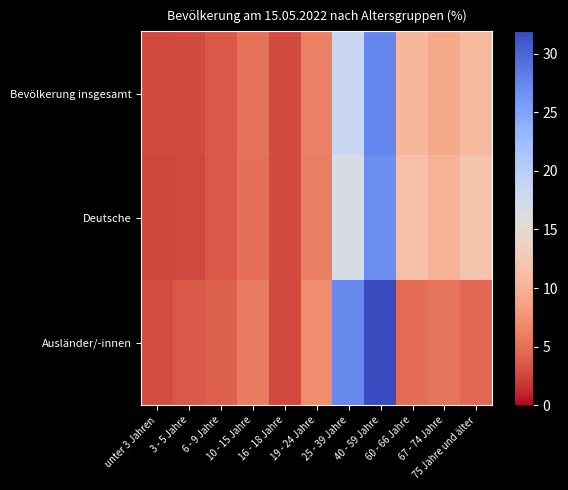

Reading right to left, what are all the values shown in this chart?

Bevölkerung insgesamt: 75 Jahre und älter=10.9	67 - 74 Jahre=9.4	60 - 66 Jahre=10.6	40 - 59 Jahre=27.5	25 - 39 Jahre=18.2	19 - 24 Jahre=6.2	16 - 18 Jahre=2.8	10 - 15 Jahre=5.2	6 - 9 Jahre=3.6	3 - 5 Jahre=2.8	unter 3 Jahren=2.7
Deutsche: 75 Jahre und älter=12.0	67 - 74 Jahre=10.1	60 - 66 Jahre=11.5	40 - 59 Jahre=26.8	25 - 39 Jahre=16.8	19 - 24 Jahre=6.0	16 - 18 Jahre=2.8	10 - 15 Jahre=5.1	6 - 9 Jahre=3.5	3 - 5 Jahre=2.7	unter 3 Jahren=2.6
Ausländer/-innen: 75 Jahre und älter=4.6	67 - 74 Jahre=5.3	60 - 66 Jahre=4.8	40 - 59 Jahre=31.9	25 - 39 Jahre=27.3	19 - 24 Jahre=7.1	16 - 18 Jahre=2.7	10 - 15 Jahre=5.9	6 - 9 Jahre=4.0	3 - 5 Jahre=3.6	unter 3 Jahren=2.9